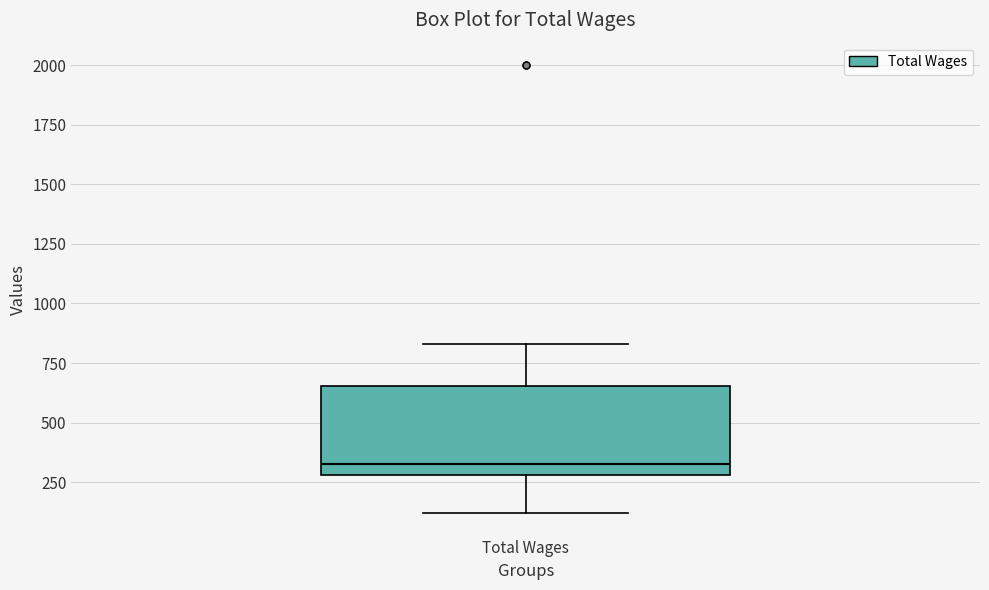

Transcribe this box plot: give where the median line is, the range the box spans, and where the two whiskers end, as read against the y-axis. The values are not printed on the chart, so give them approximately, as read against the axis.

median 350, box 300 to 650, whiskers 100 to 850